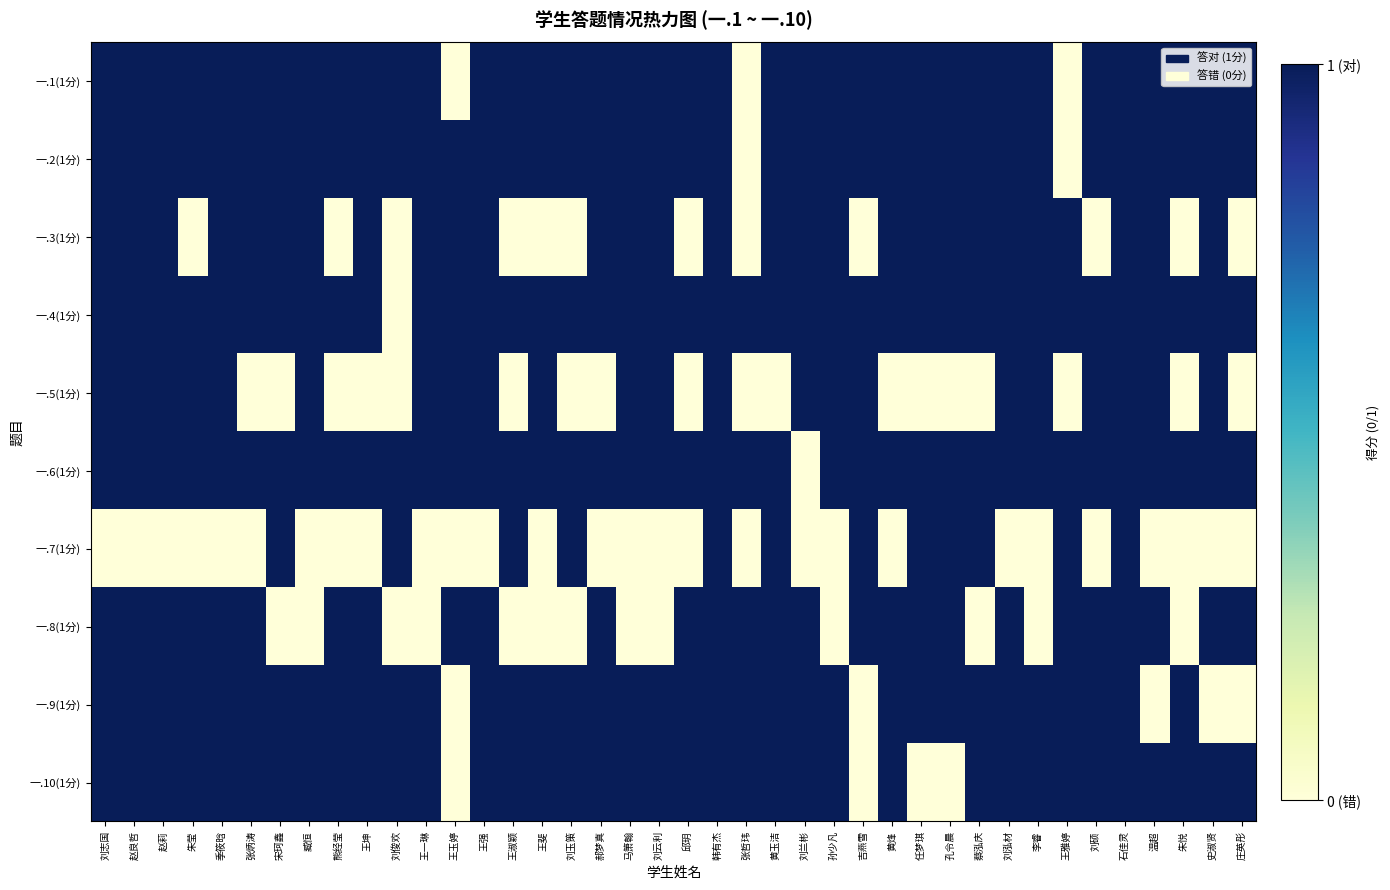

At which category does the chart reach its peak across all series?

刘志国